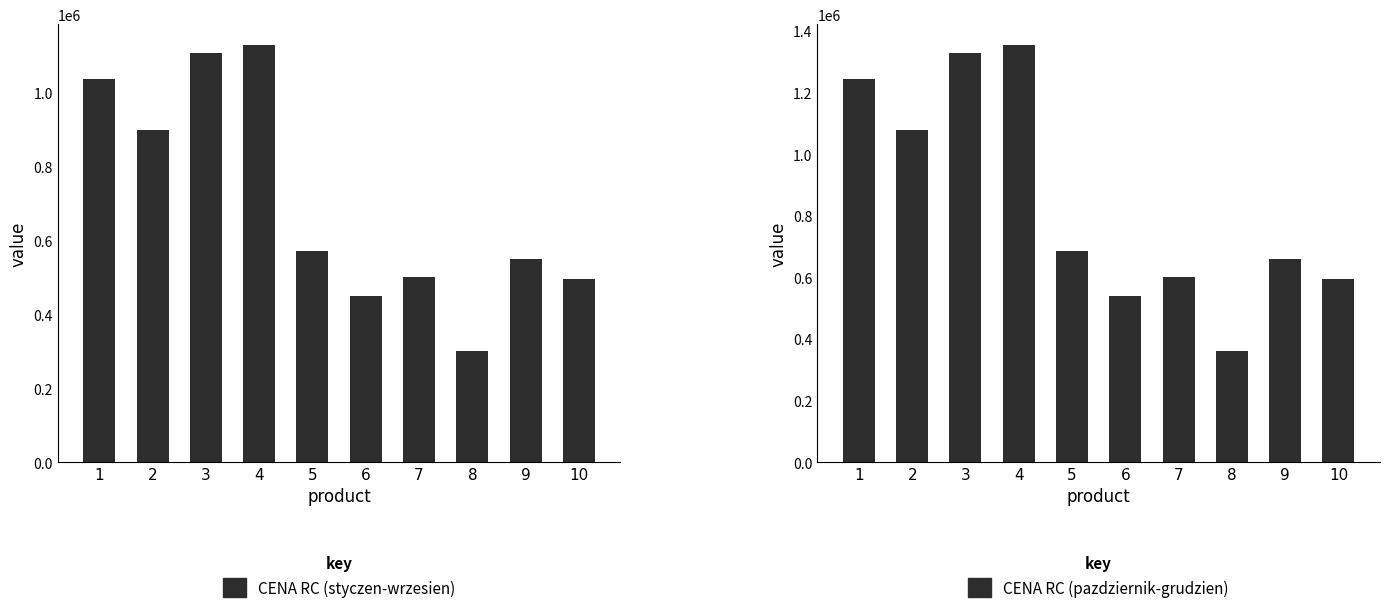

How many data points does each series have?

10